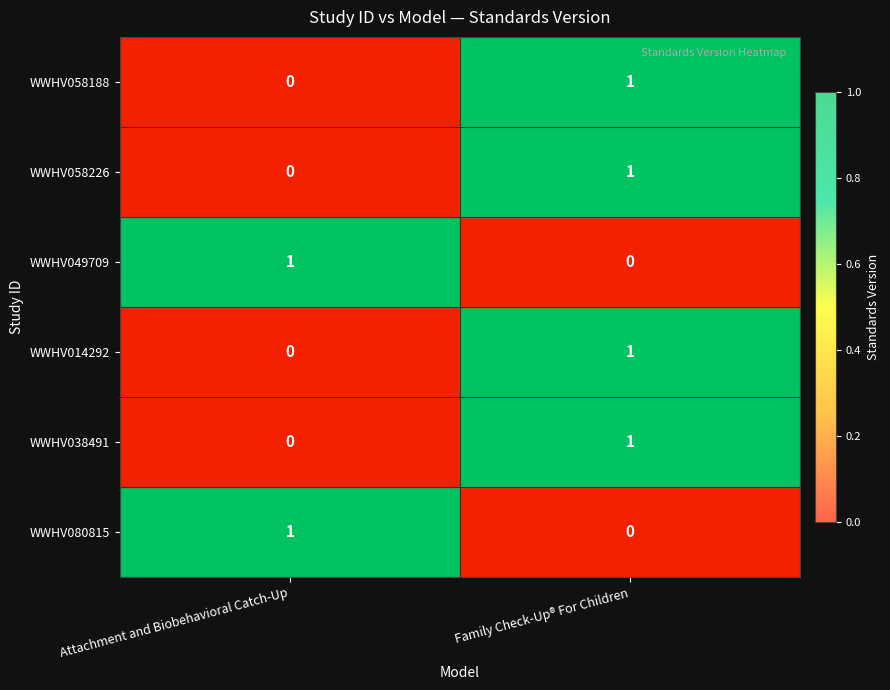

At which label does WWHV080815 reach its peak?

Attachment and Biobehavioral Catch-Up